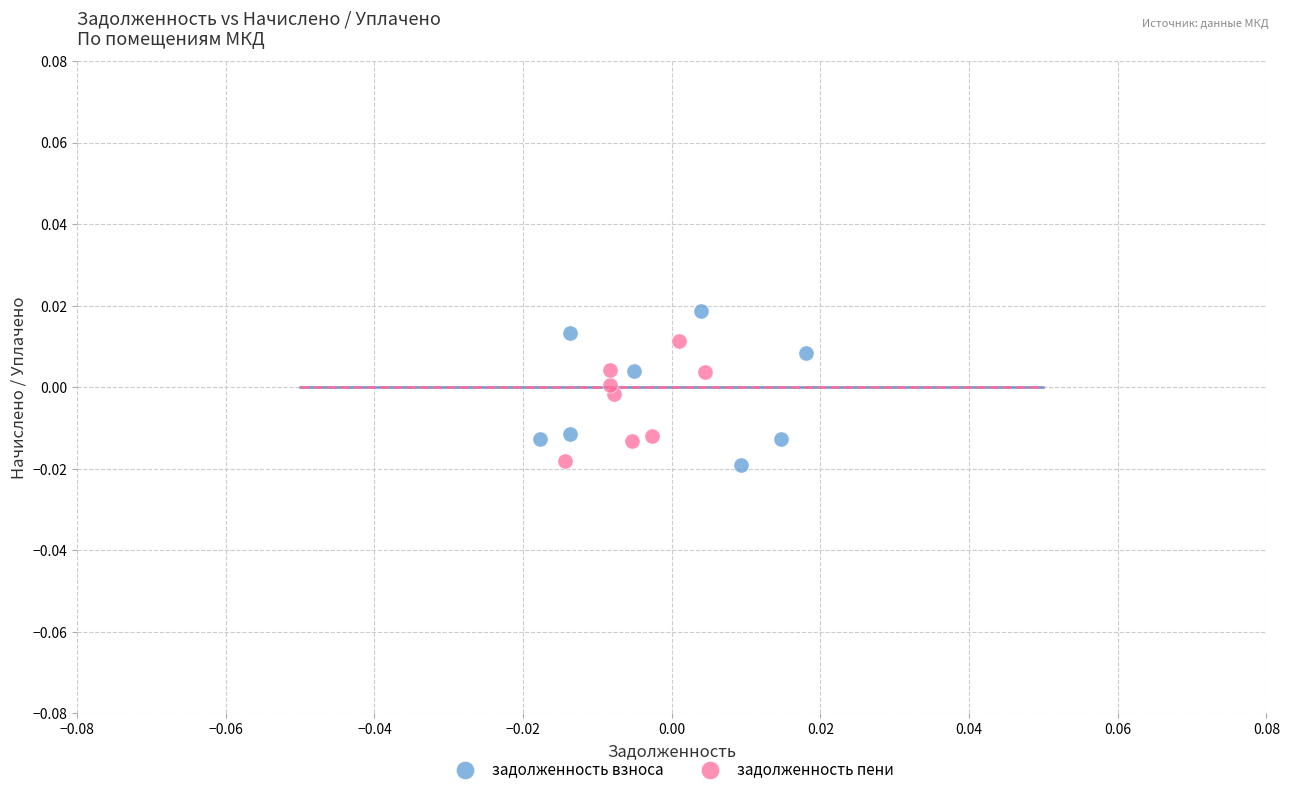

Which series reaches the maximum Y coordinate?

задолженность взноса